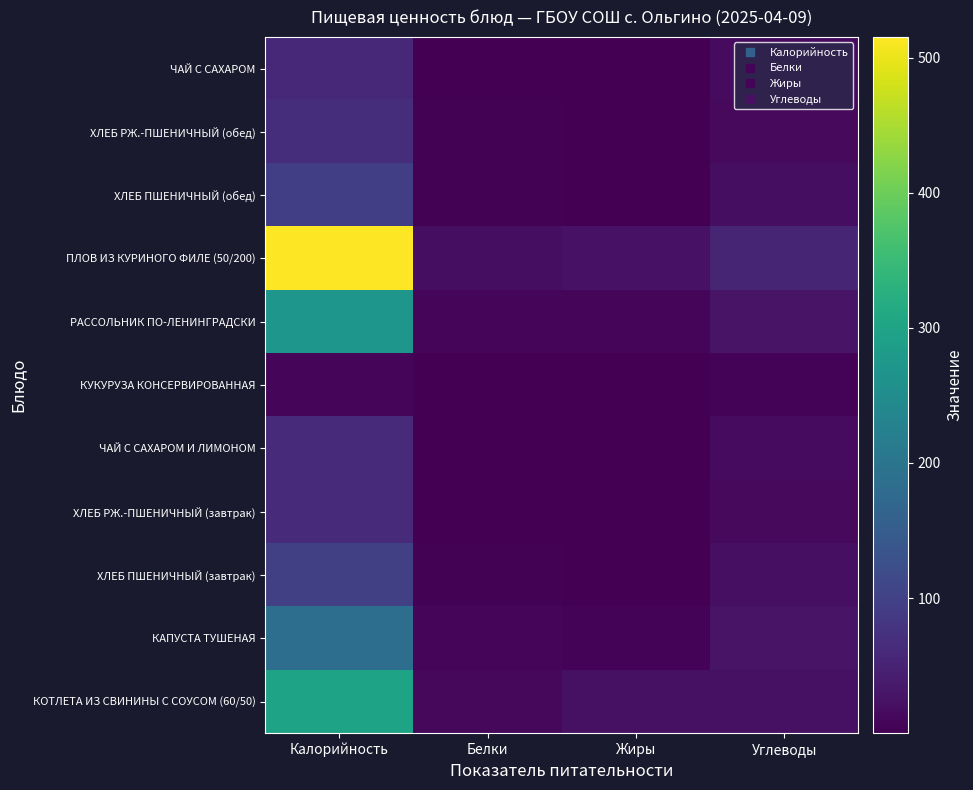

Count the number of data series in this chart.

11